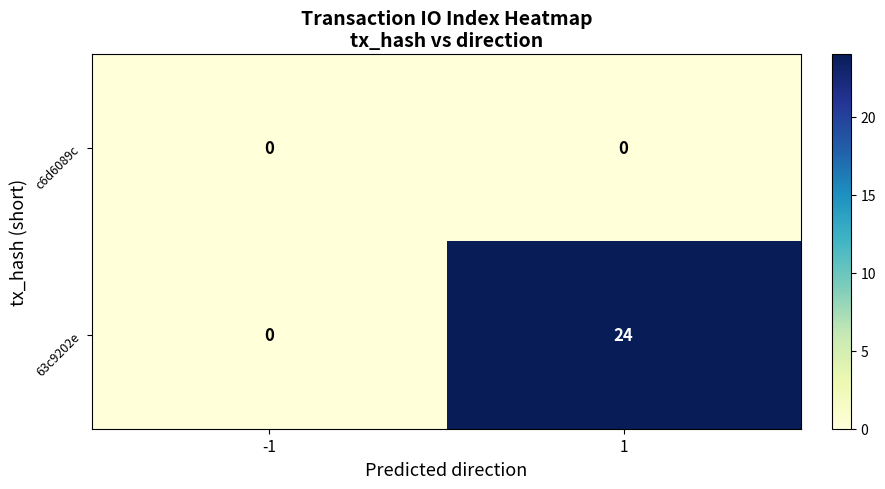

What is the average value of the 63c9202e series?

12